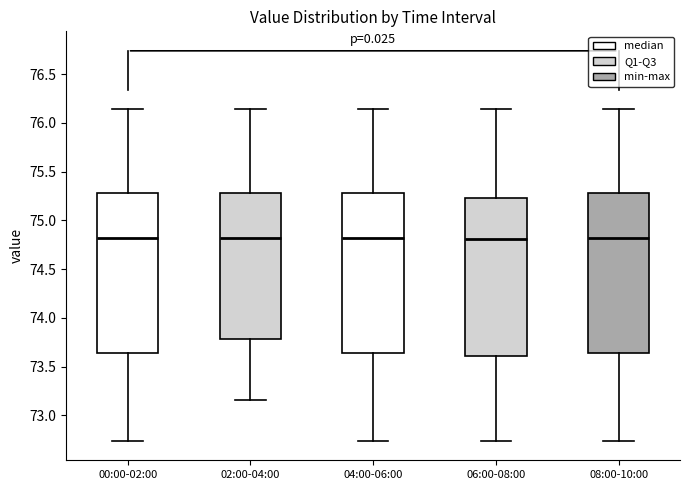

Reading left to right, read every box against the y-axis: the position of its median line, the range the box covers, and the ends of its whiskers. The values are not printed on the chart, so give them approximately, as read against the axis.

00:00-02:00: median 74.80, box 73.65 to 75.30, whiskers 72.75 to 76.15
02:00-04:00: median 74.80, box 73.80 to 75.30, whiskers 73.15 to 76.15
04:00-06:00: median 74.80, box 73.65 to 75.30, whiskers 72.75 to 76.15
06:00-08:00: median 74.80, box 73.60 to 75.25, whiskers 72.75 to 76.15
08:00-10:00: median 74.80, box 73.65 to 75.30, whiskers 72.75 to 76.15